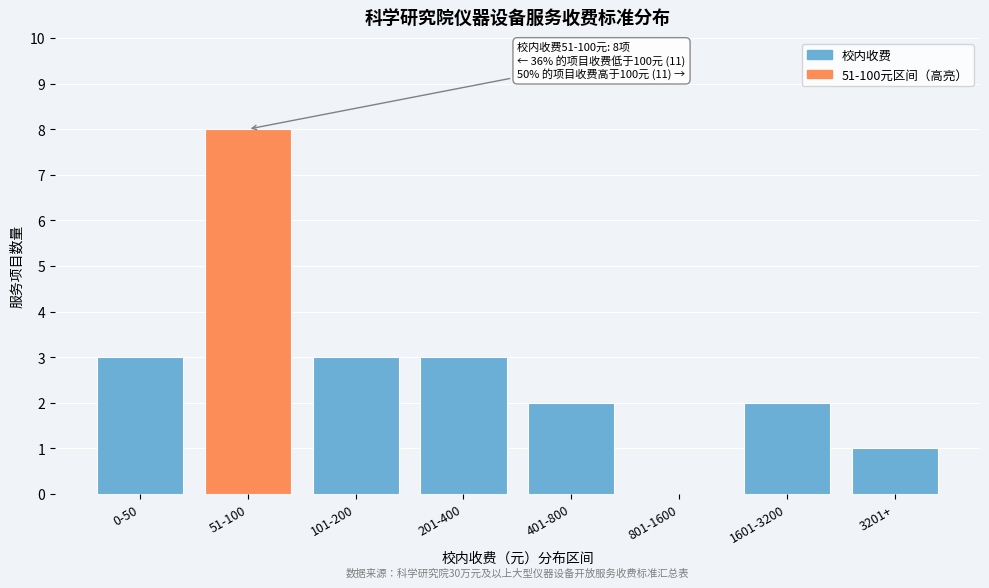

Reading left to right, extract all data points from this chart.

0-50=3	51-100=8	101-200=3	201-400=3	401-800=2	801-1600=0	1601-3200=2	3201+=1